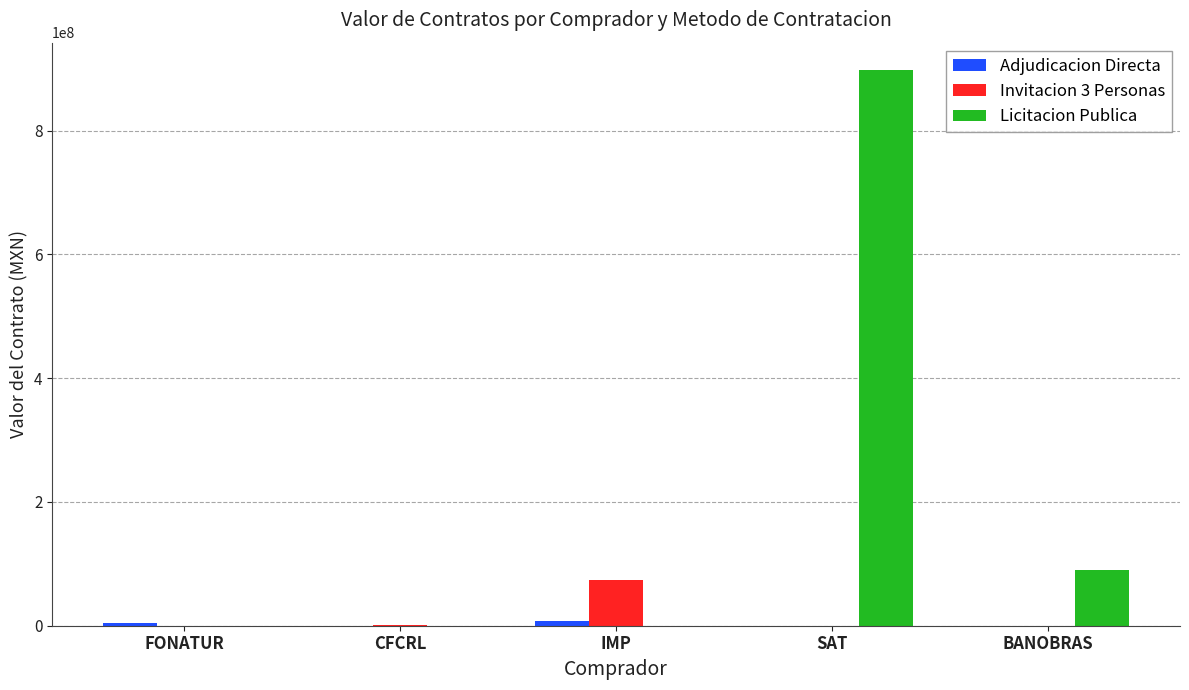

What is the maximum value shown in the chart?

897067843.9